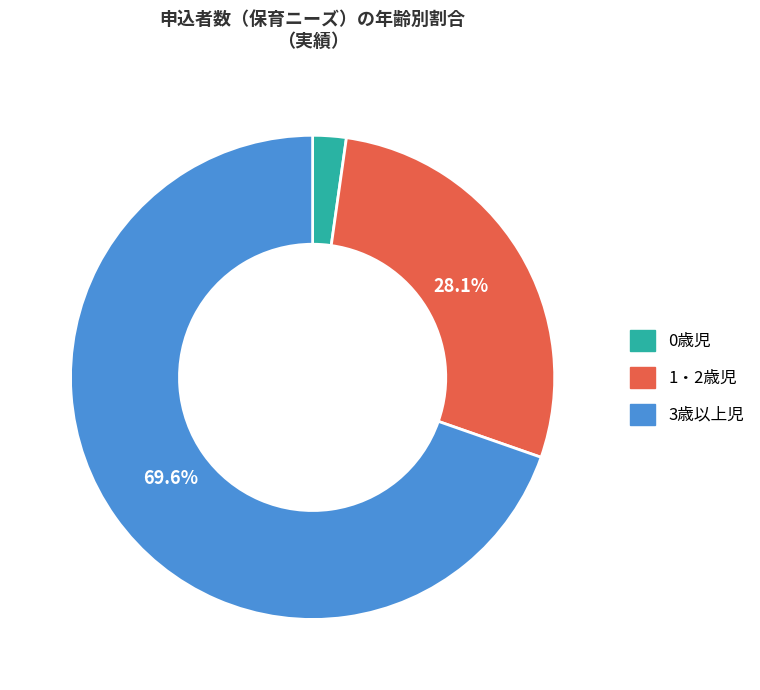

Do 1・2歳児 and 3歳以上児 together represent more than half of the pie?

Yes